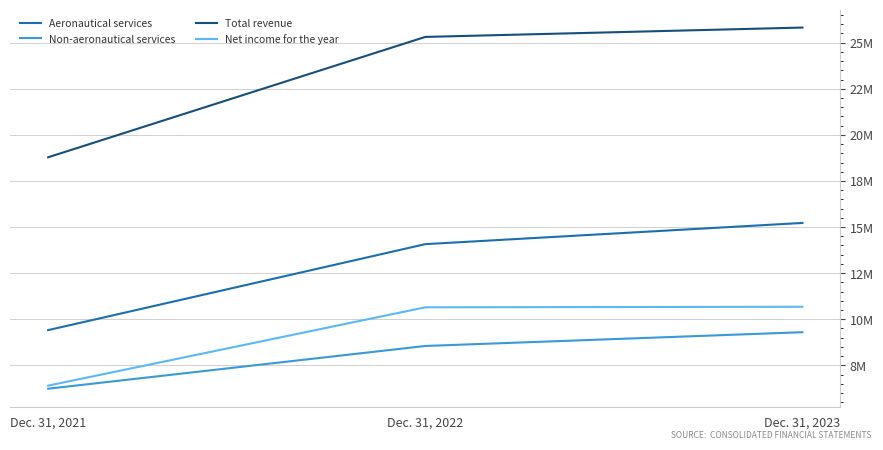

Is this an area chart (filled region under the line)?

No